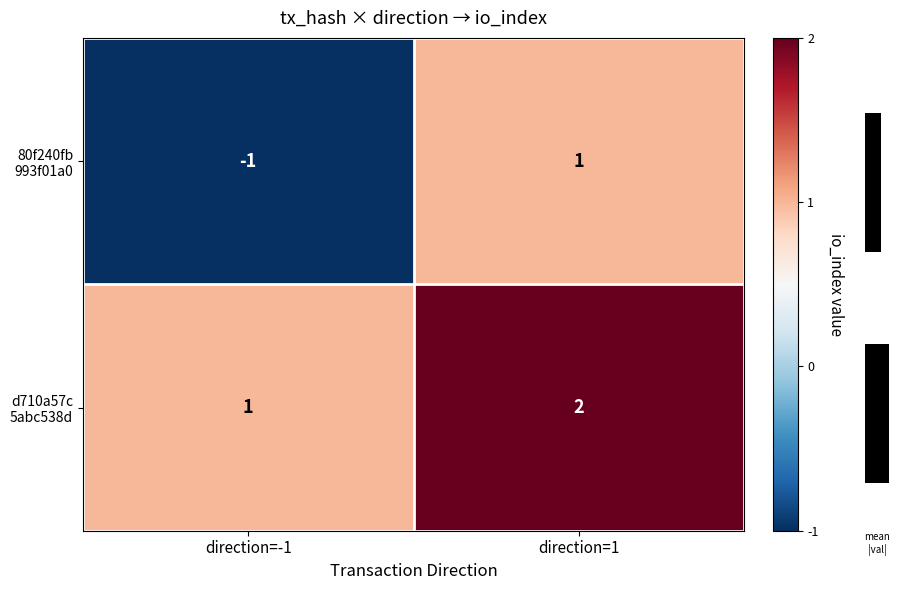

How many data points in d710a57c 5abc538d are less than 2?

1